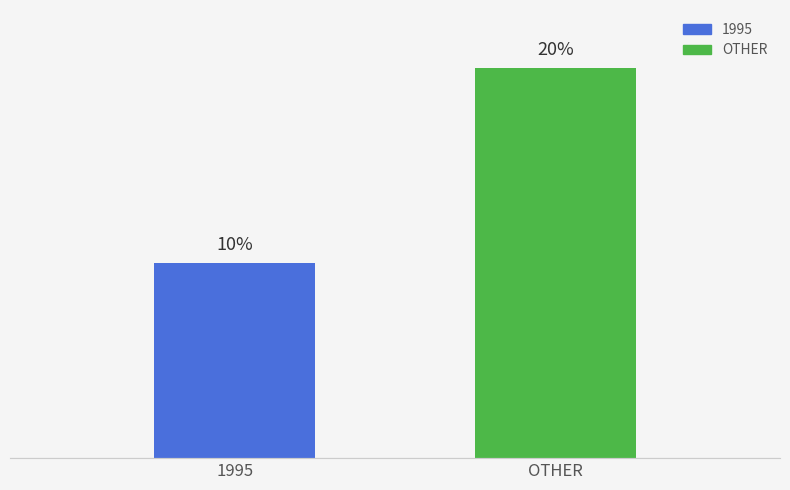

Reading left to right, list all the values displayed in this chart.

10	20